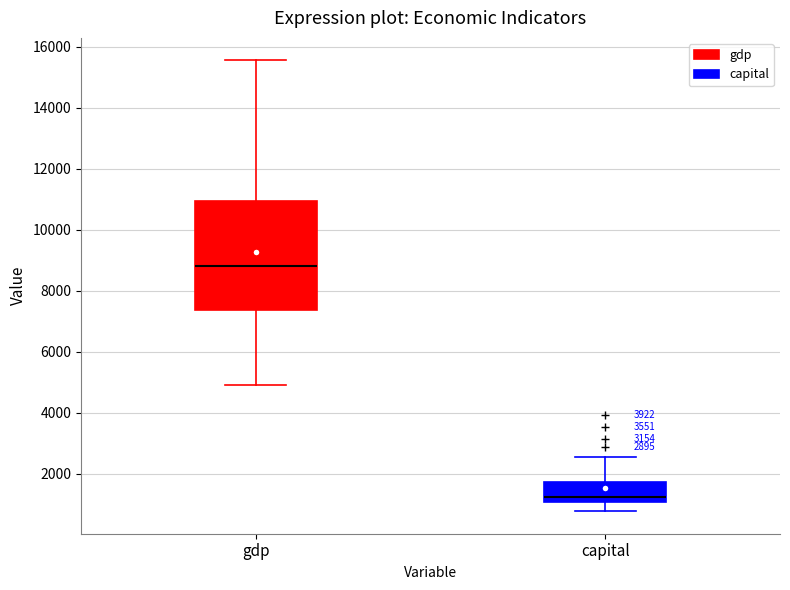

Which box's median line is the lowest?

capital